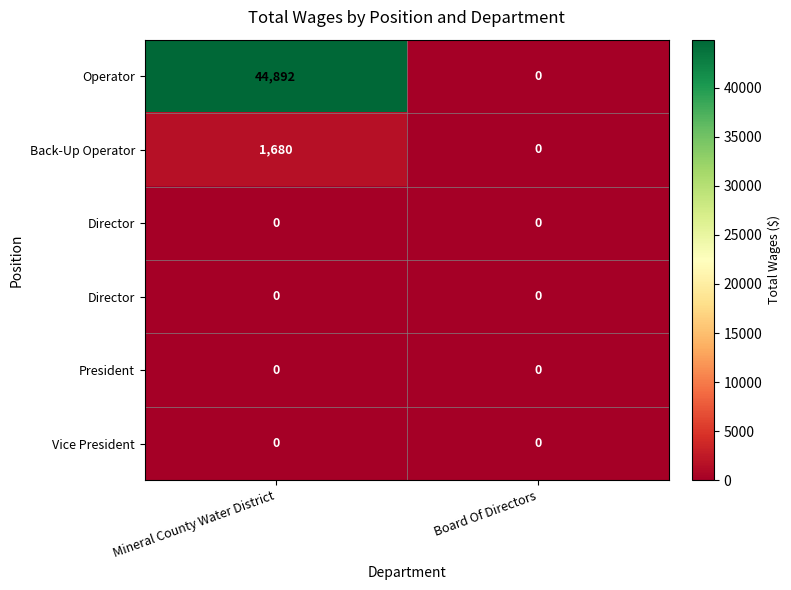

At which category is the sum across all series the highest?

Mineral County Water District